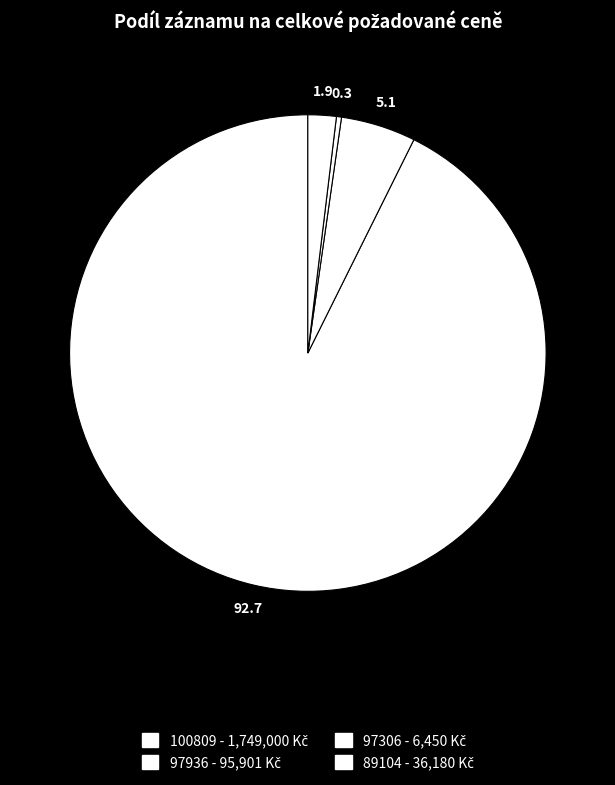

How many slices are in this pie chart?

4